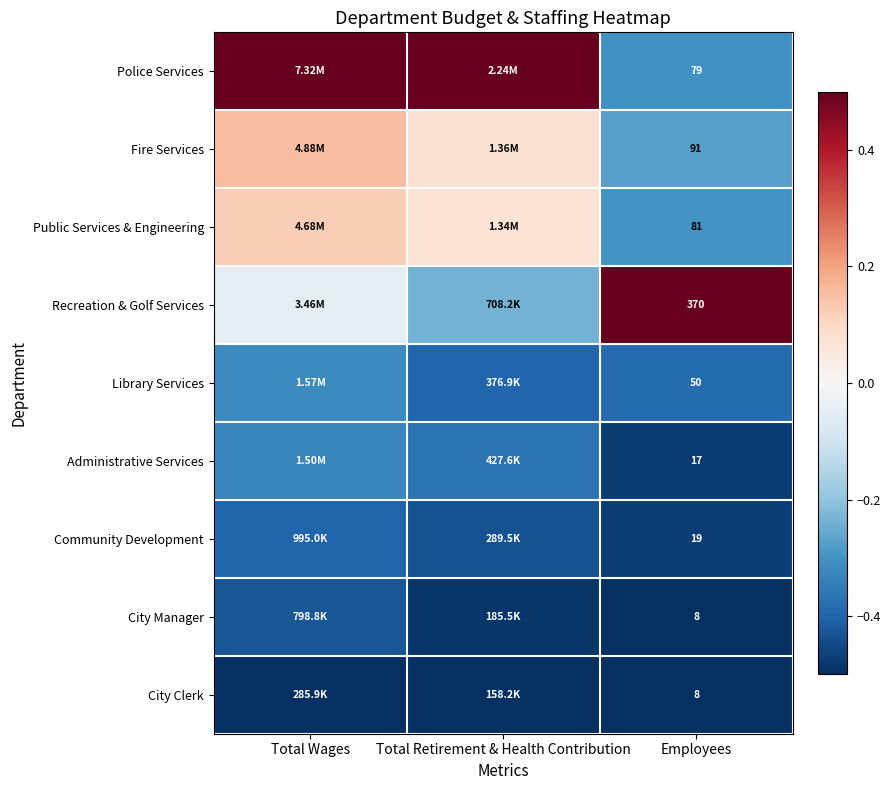

The value of City Manager at Employees is -0.7. True or false?

False